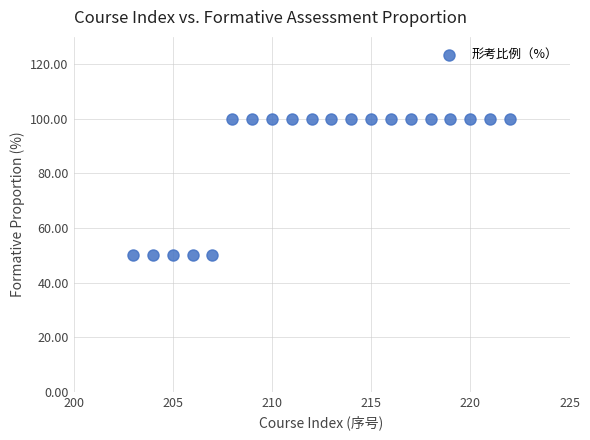

What is the range of Y values (max minus min)?

50